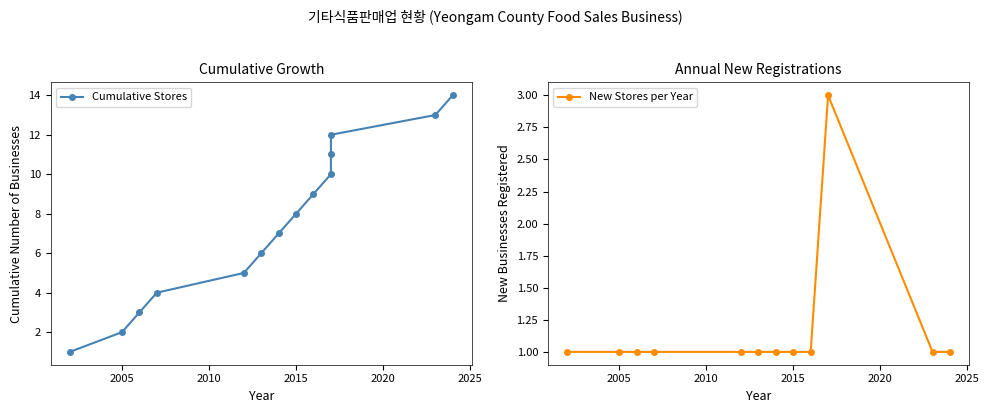

Rank the categories by value from lowest to highest.

2002, 2005, 2006, 2007, 2012, 2013, 2014, 2015, 2016, 2017, 2017, 2017, 2023, 2024